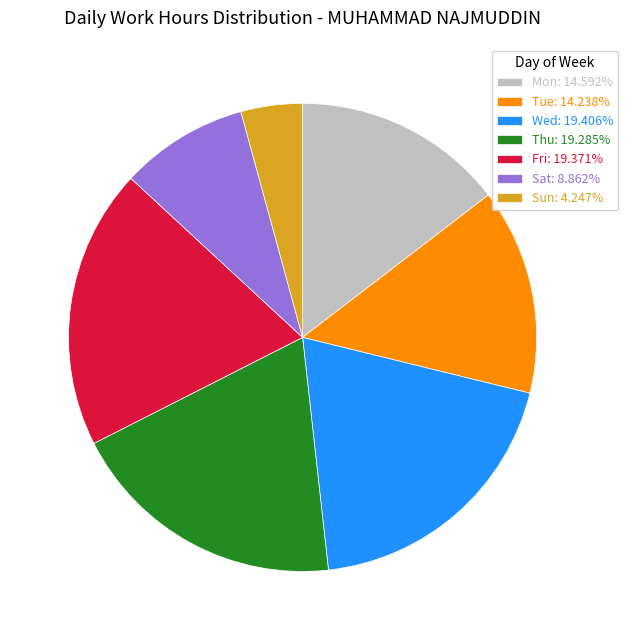

What is the ratio of the value at Mon: 14.592% to the value at Tue: 14.238%?

1.0